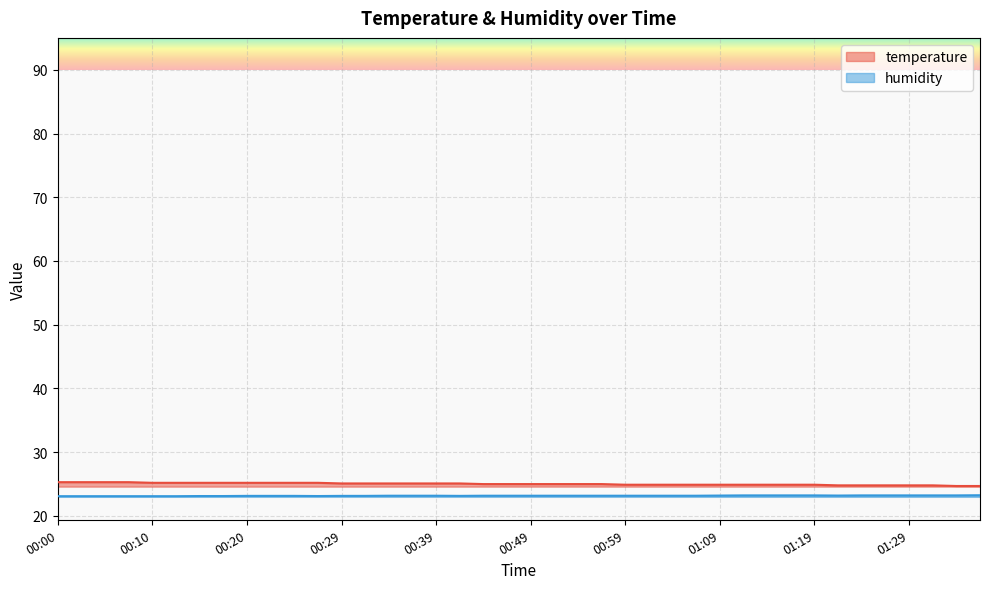

Which category has the lowest value across all series?

00:00